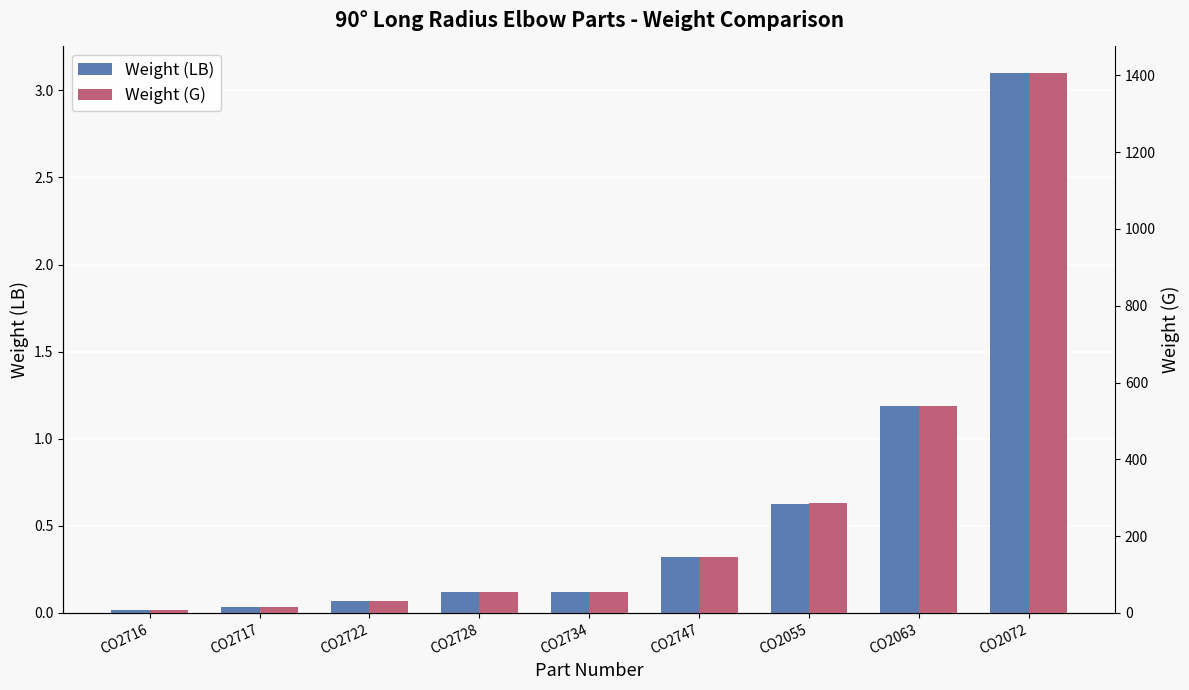

Where does the Weight (G) series first go above 55?

CO2747